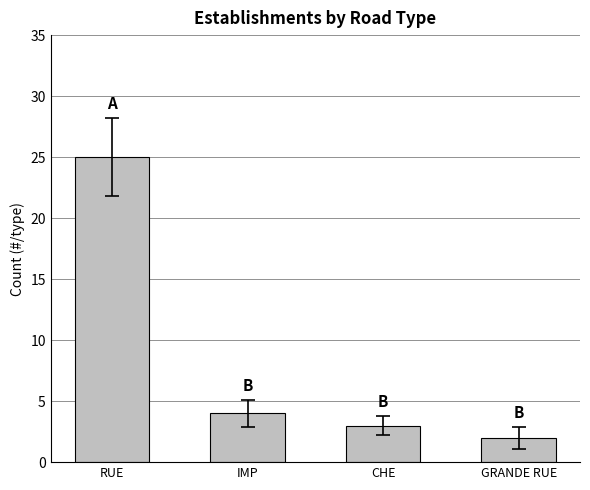

At which category does the chart reach its peak across all series?

RUE